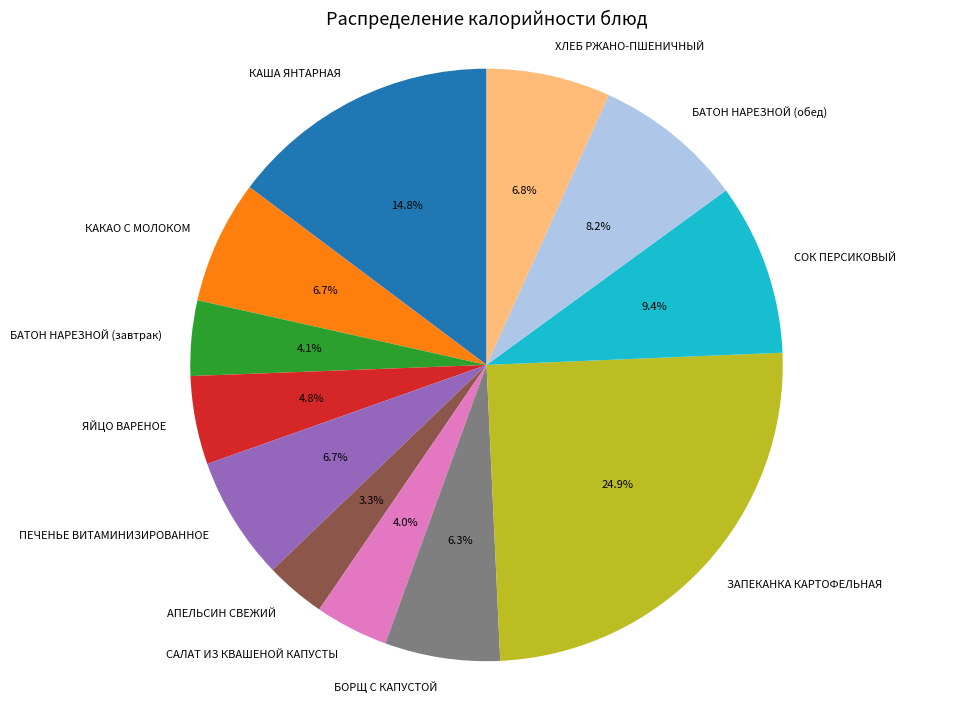

Combined, do ЗАПЕКАНКА КАРТОФЕЛЬНАЯ and ЯЙЦО ВАРЕНОЕ account for over 50%?

No